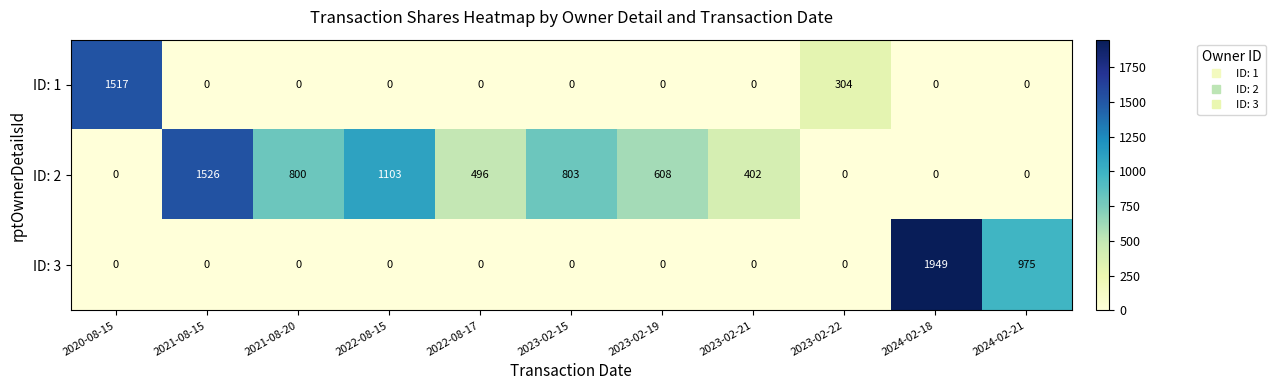

What is the difference between the maximum and second lowest values in the ID: 2 series?

1526